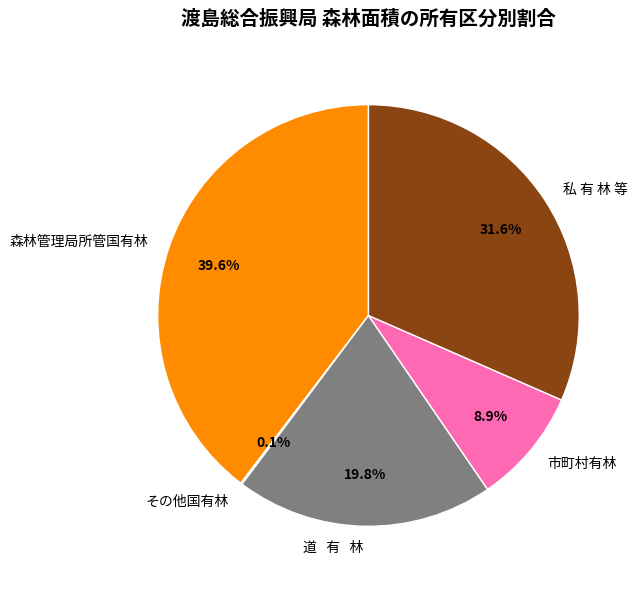

Is there a majority slice in this chart?

No